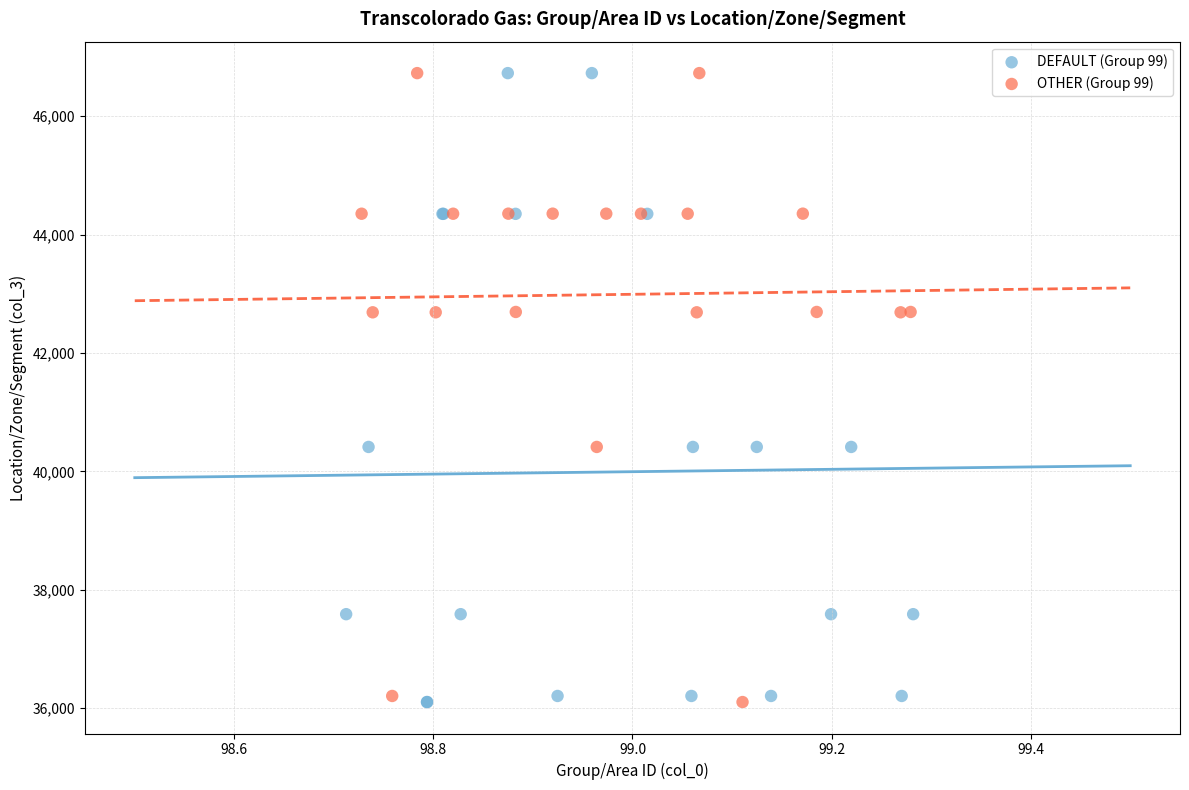

What are all the series names shown in the legend?

DEFAULT (Group 99), OTHER (Group 99)